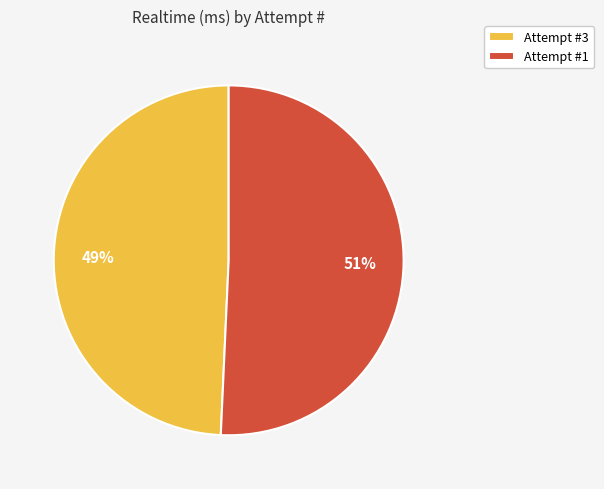

Which slice is the smallest?

Attempt #3